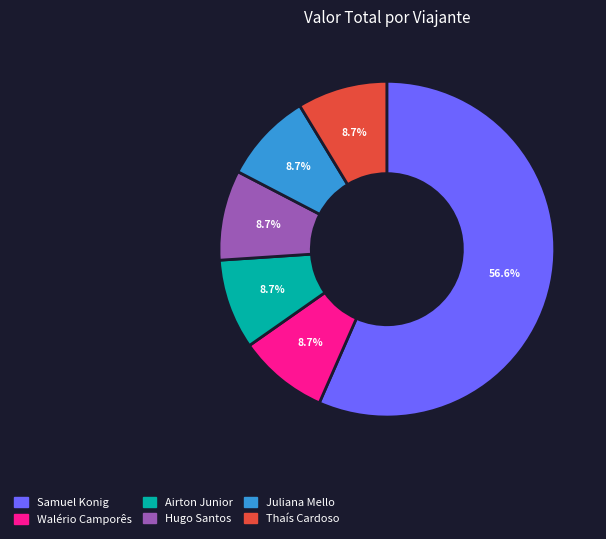

Does any single category account for the majority?

Yes